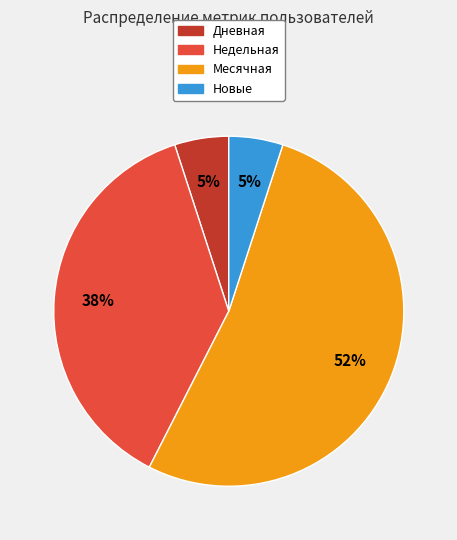

To the nearest percent, what portion does Недельная represent?

37%